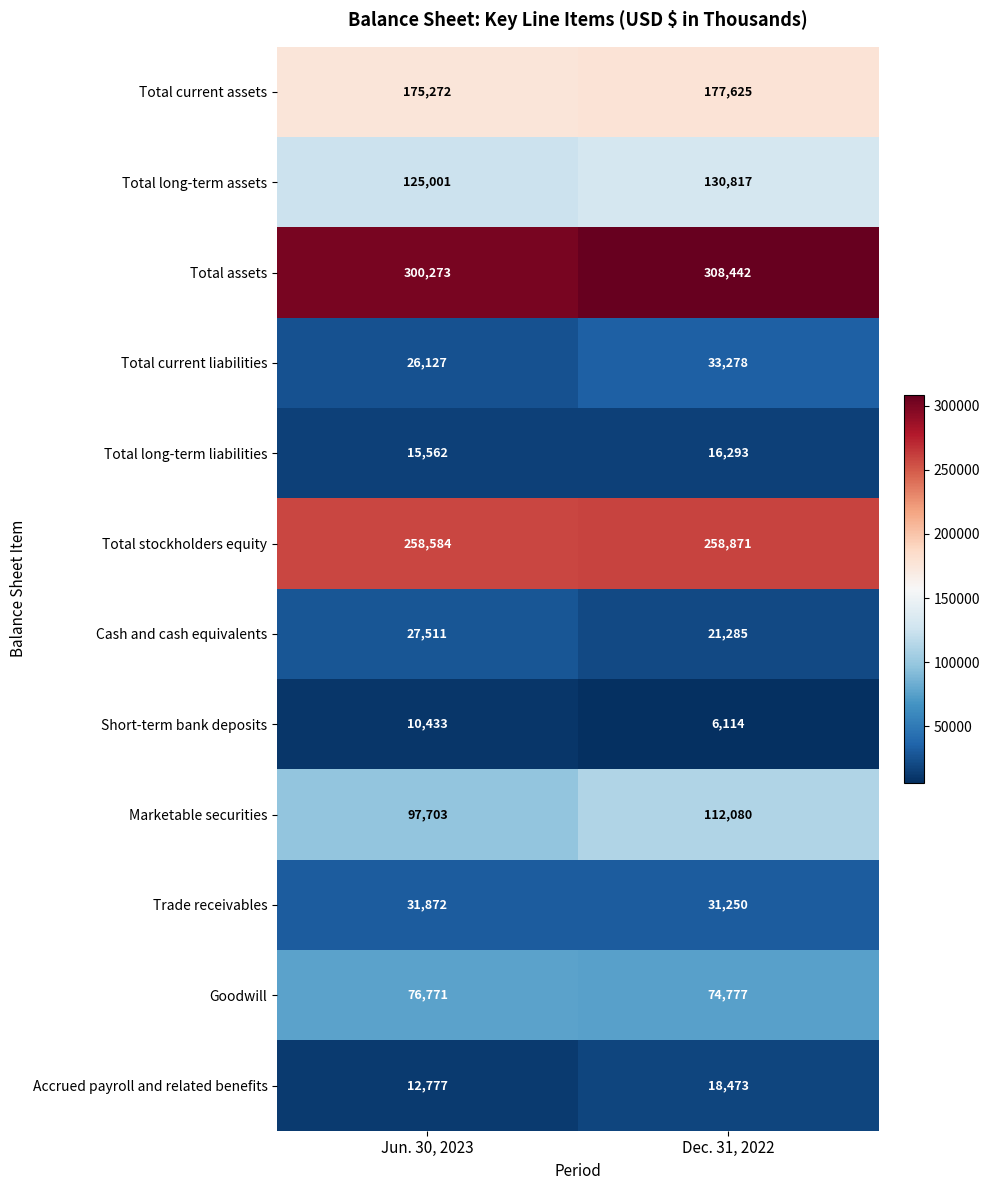

Which label corresponds to the largest value in the chart?

Dec. 31, 2022